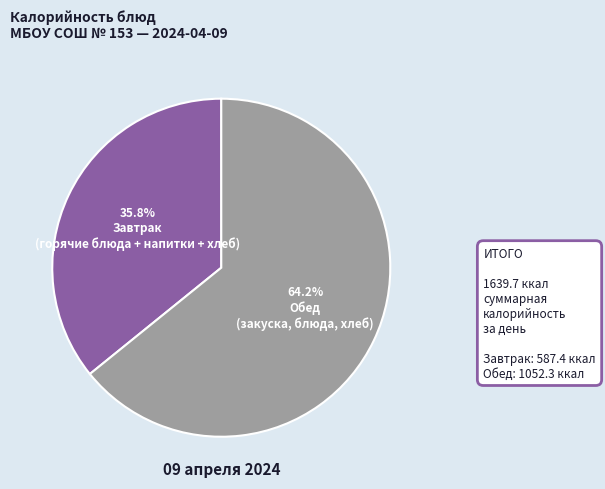

Count the number of slices in the pie.

2